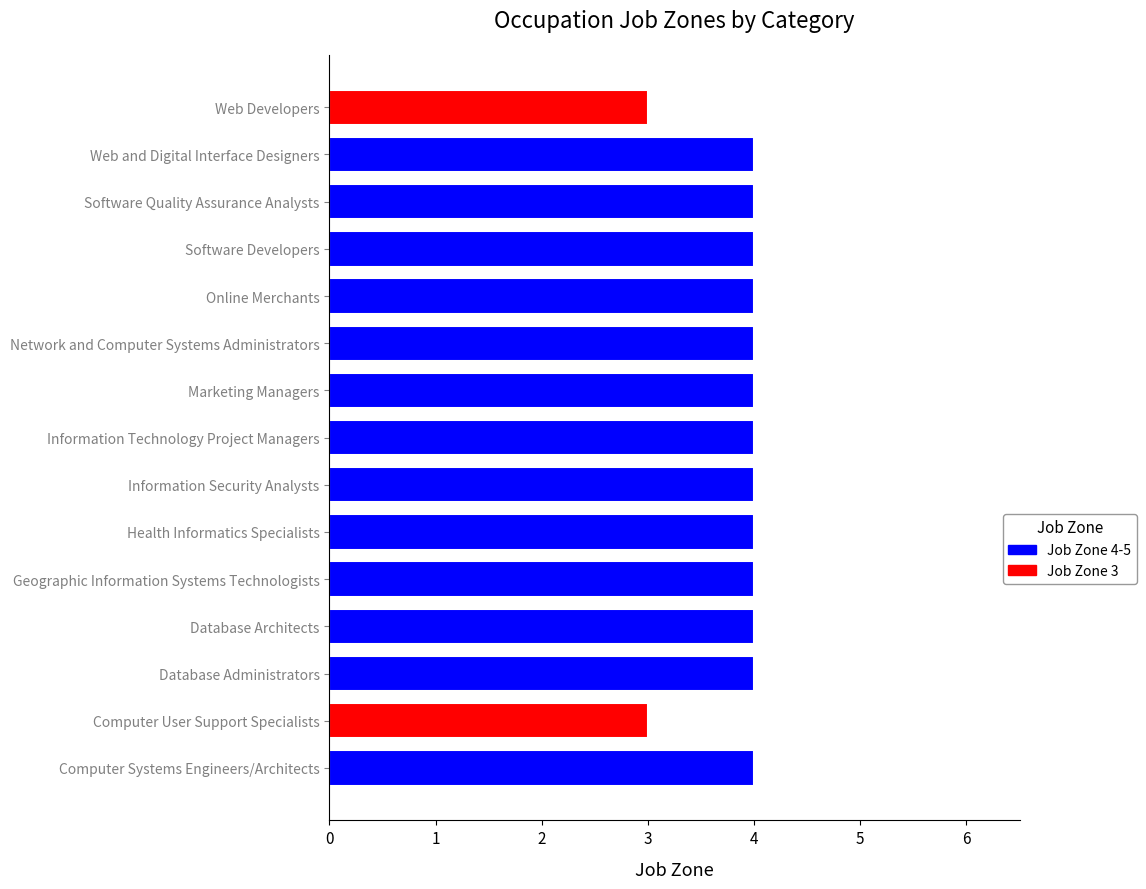

What is the ratio of the value at Network and Computer Systems Administrators to the value at Marketing Managers?

1.0